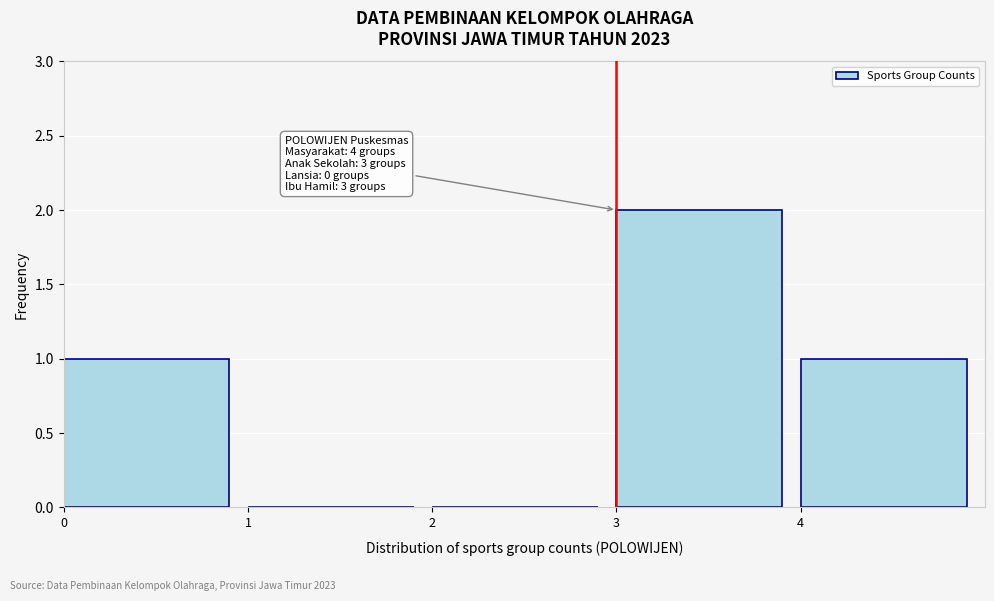

Which range on the x-axis has the tallest bar?

3 to 4